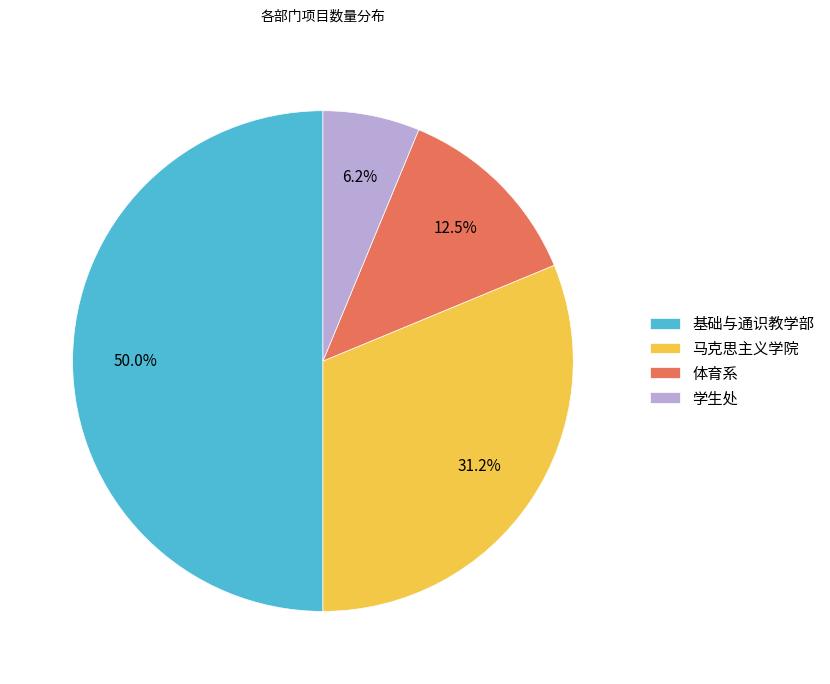

Do 马克思主义学院 and 学生处 together represent more than half of the pie?

No